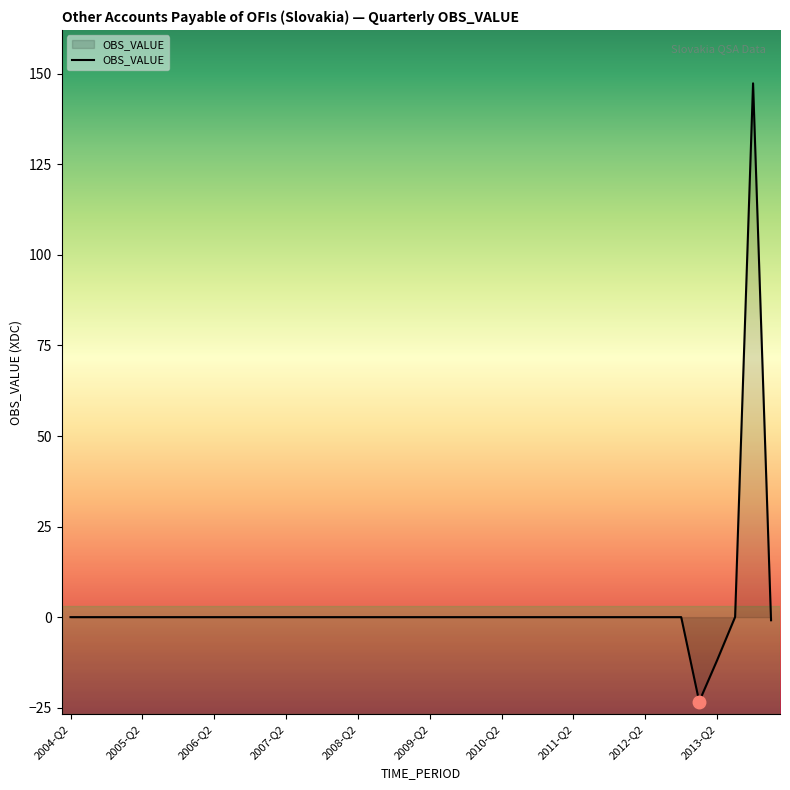

What is the minimum value shown in the chart?

-23.3